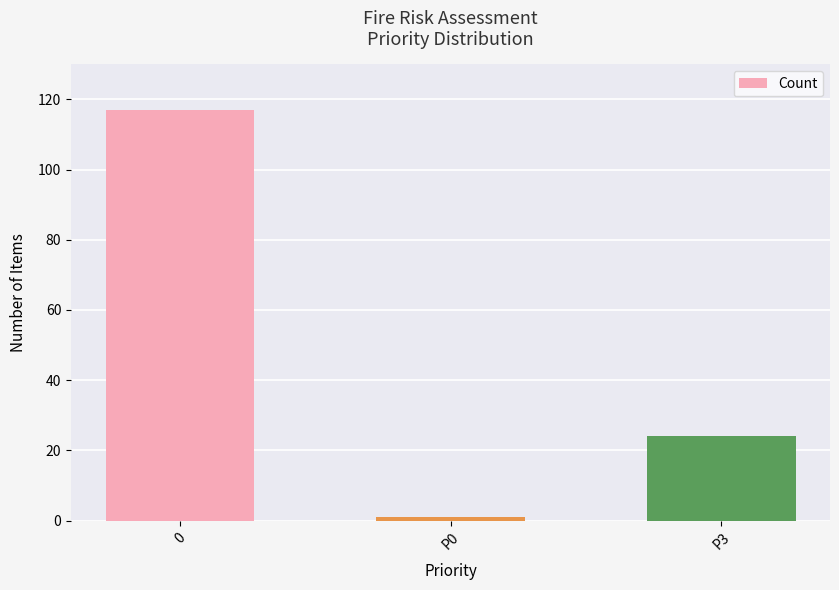

Does the chart contain any negative values?

No